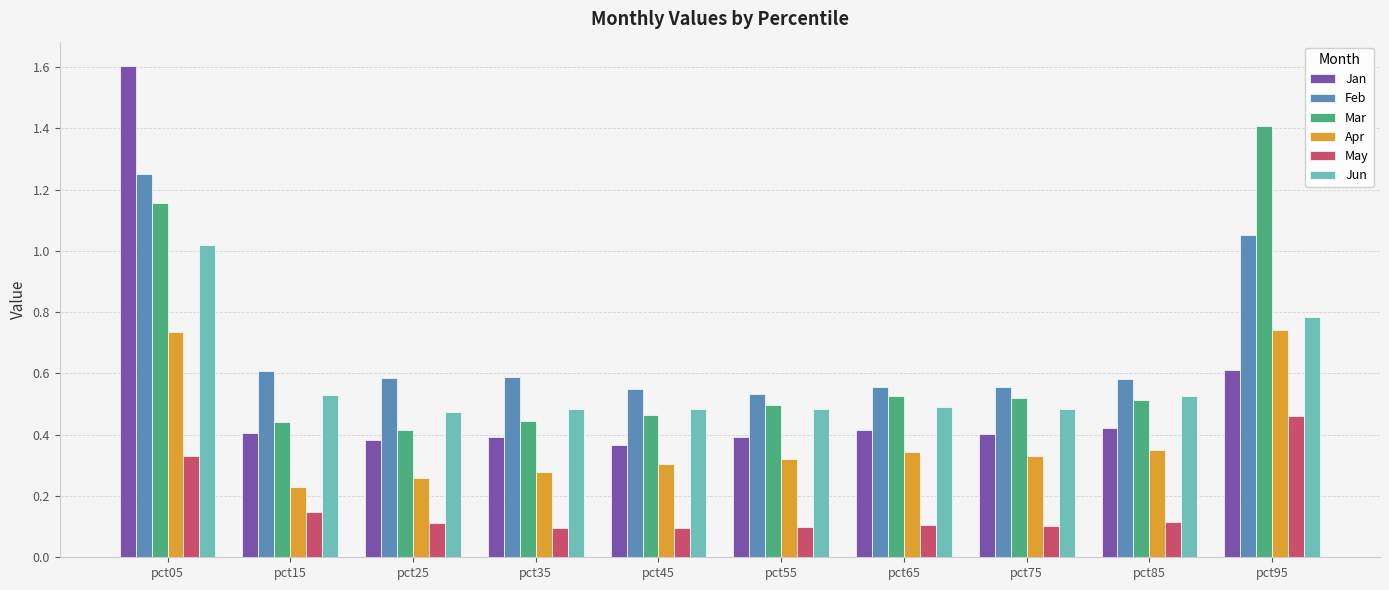

What is the sum of the Mar values at pct55 and pct25?

0.9